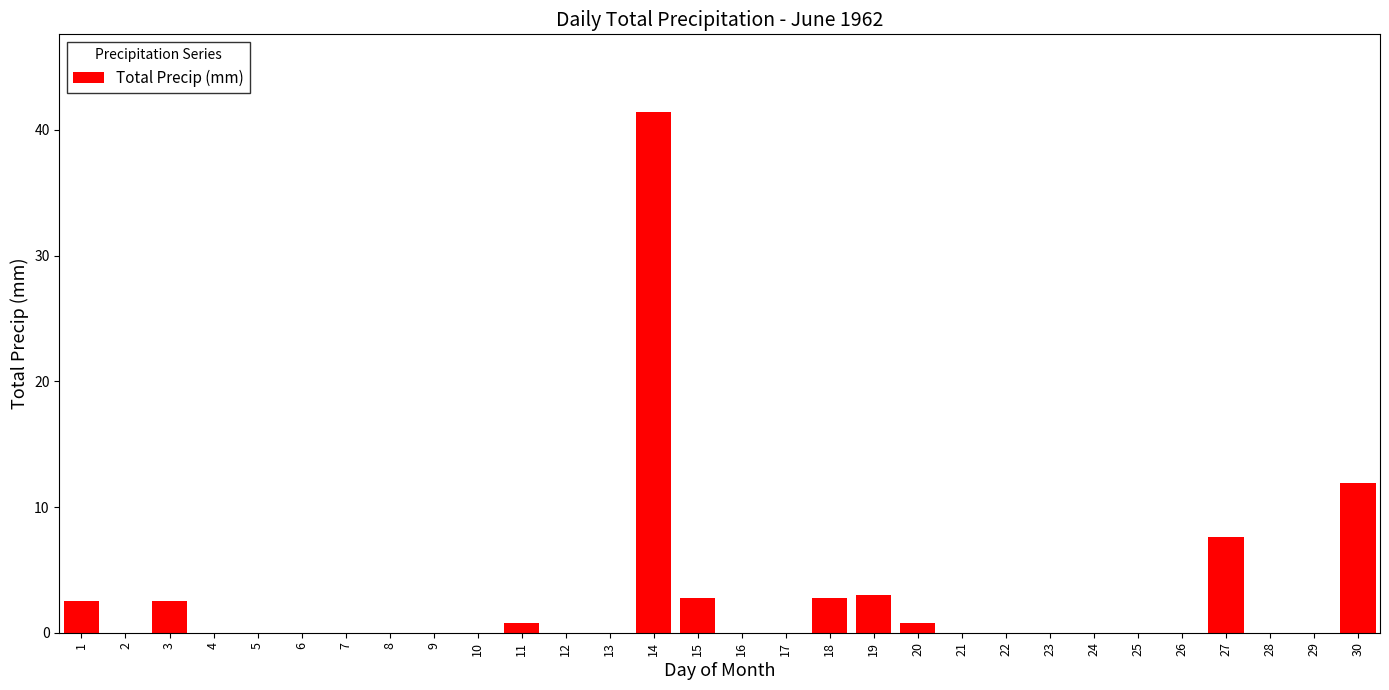

Reading left to right, what are all the values shown in this chart?

1=2.5	2=0.0	3=2.5	4=0.0	5=0.0	6=0.0	7=0.0	8=0.0	9=0.0	10=0.0	11=0.8	12=0.0	13=0.0	14=41.4	15=2.8	16=0.0	17=0.0	18=2.8	19=3.0	20=0.8	21=0.0	22=0.0	23=0.0	24=0.0	25=0.0	26=0.0	27=7.6	28=0.0	29=0.0	30=11.9